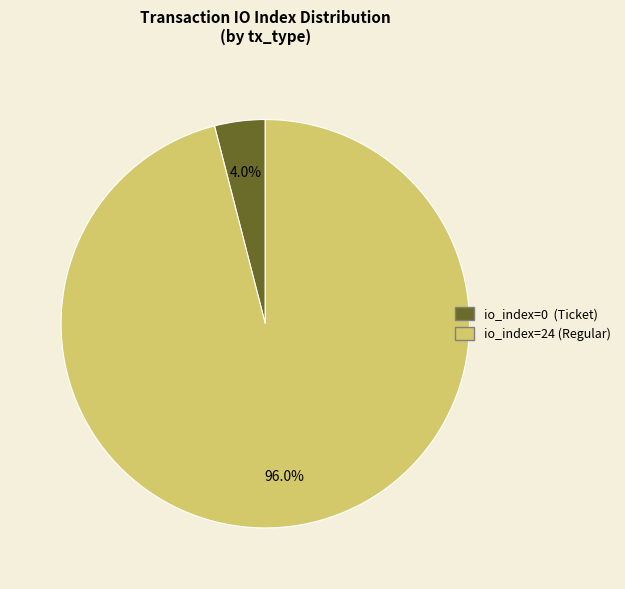

Is it true that io_index=24 (Regular) is 88% of the pie?

False